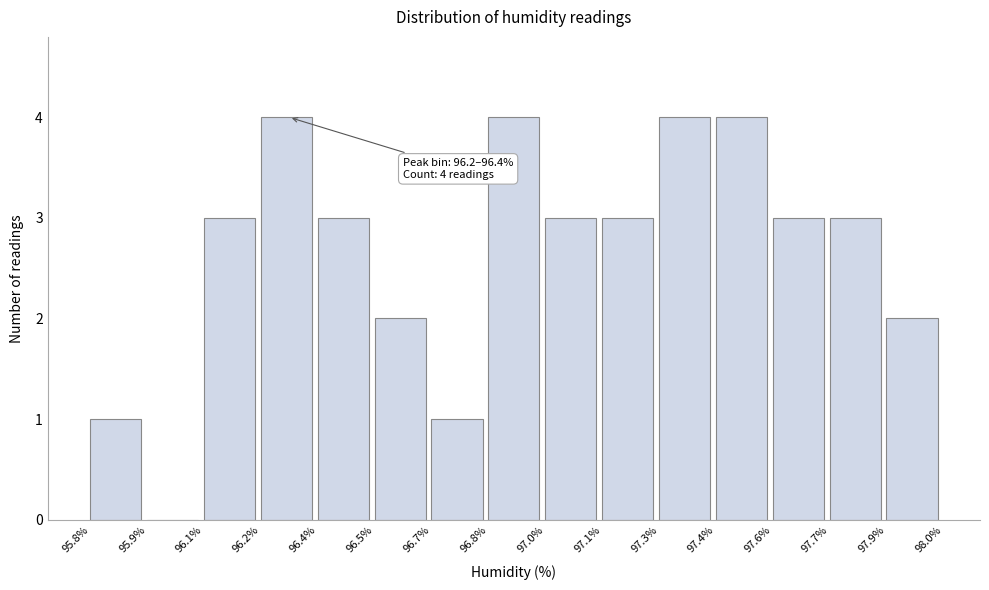

Reading left to right, list all the values displayed in this chart.

95.8%=1	95.9%=0	96.1%=3	96.2%=4	96.4%=3	96.5%=2	96.7%=1	96.8%=4	97.0%=3	97.1%=3	97.3%=4	97.4%=4	97.6%=3	97.7%=3	97.9%=2